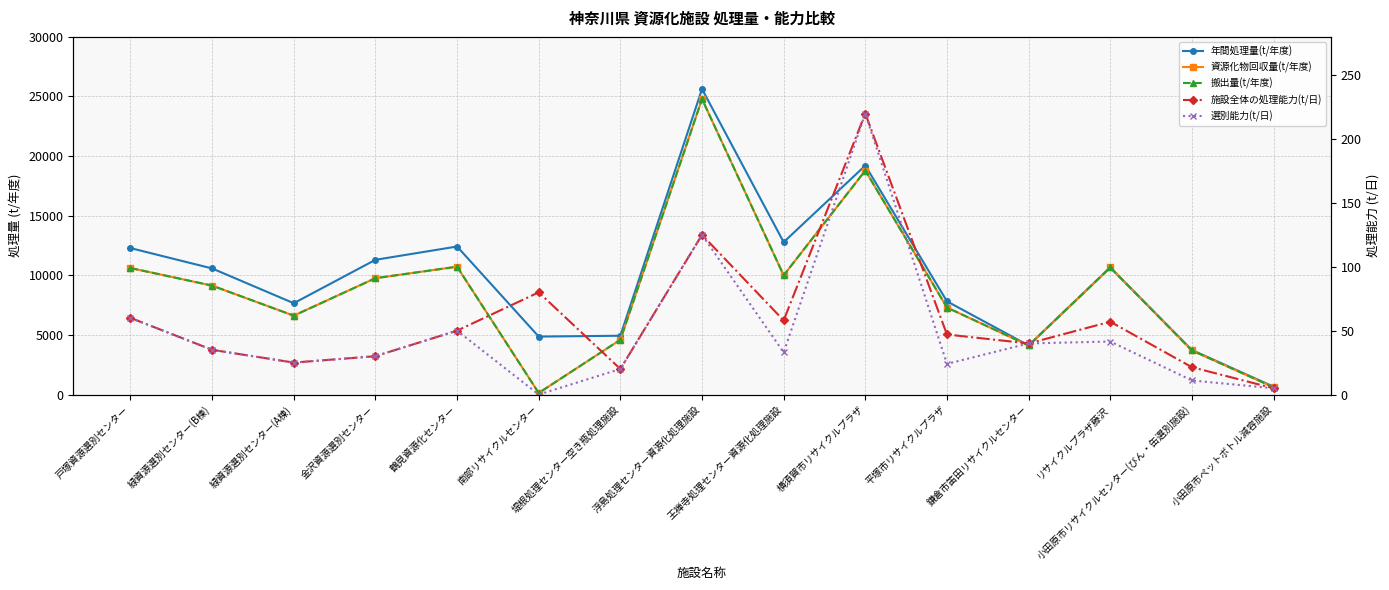

What is the label of the 11th point from the right?

鶴見資源化センター